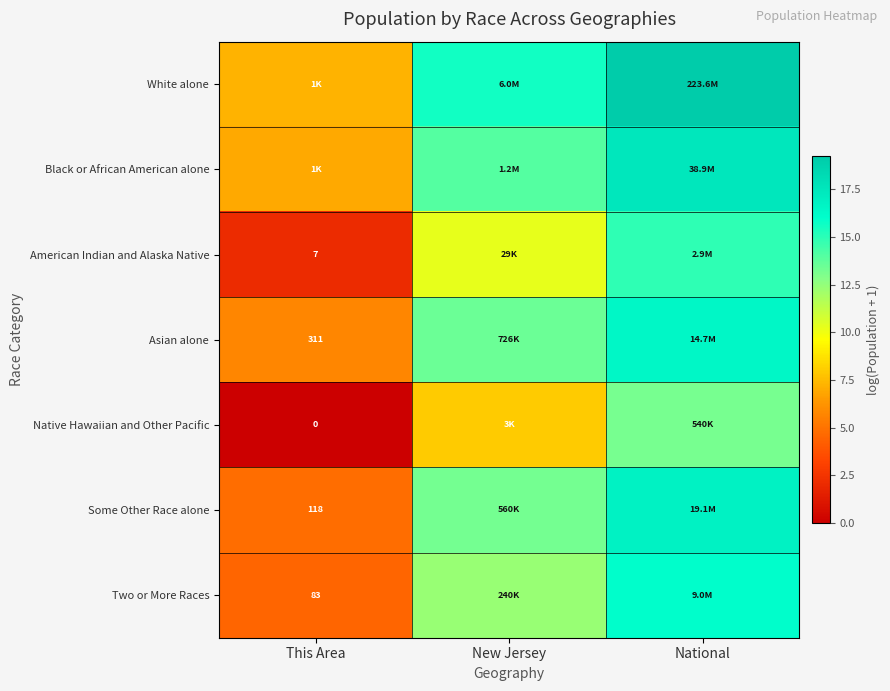

Rank the categories by Two or More Races value from highest to lowest.

National, New Jersey, This Area